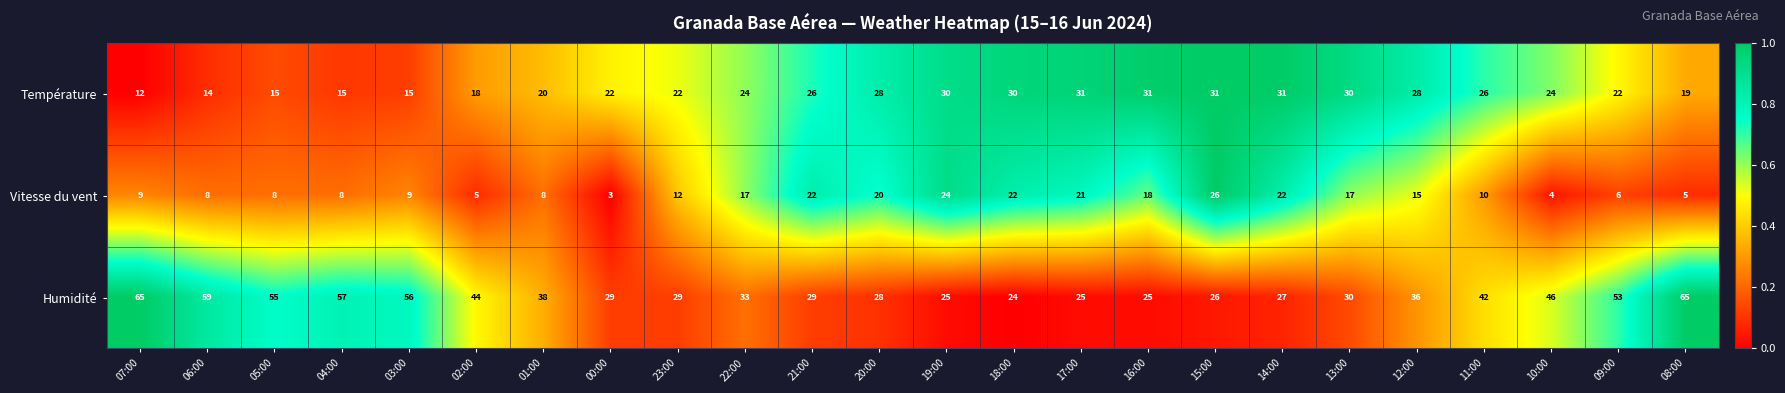

At 03:00, list the series in order from smallest to largest.

Vitesse du vent, Température, Humidité